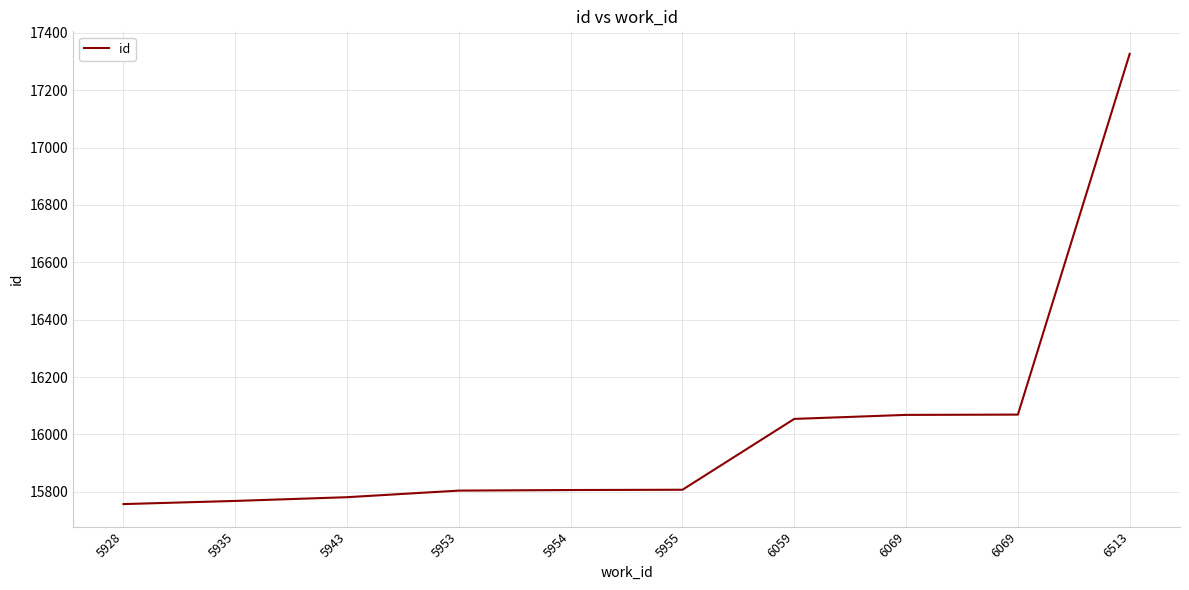

What is the value of the 2nd point from the left?

15768